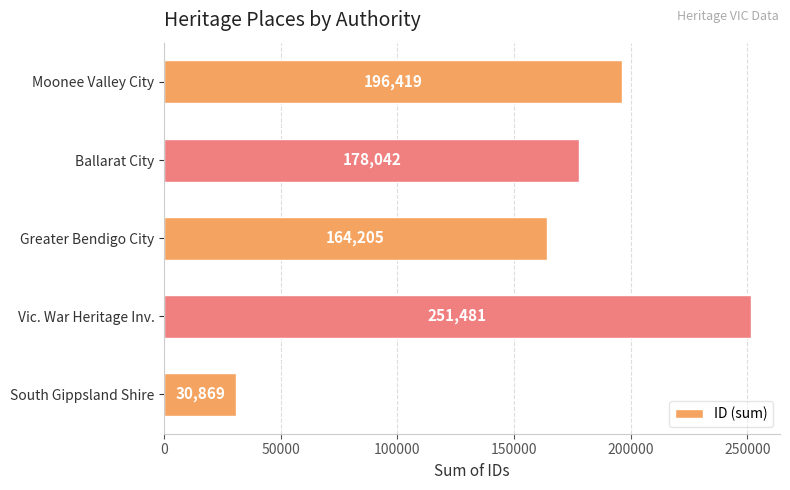

At which label is the value closest to 141175?

Greater Bendigo City